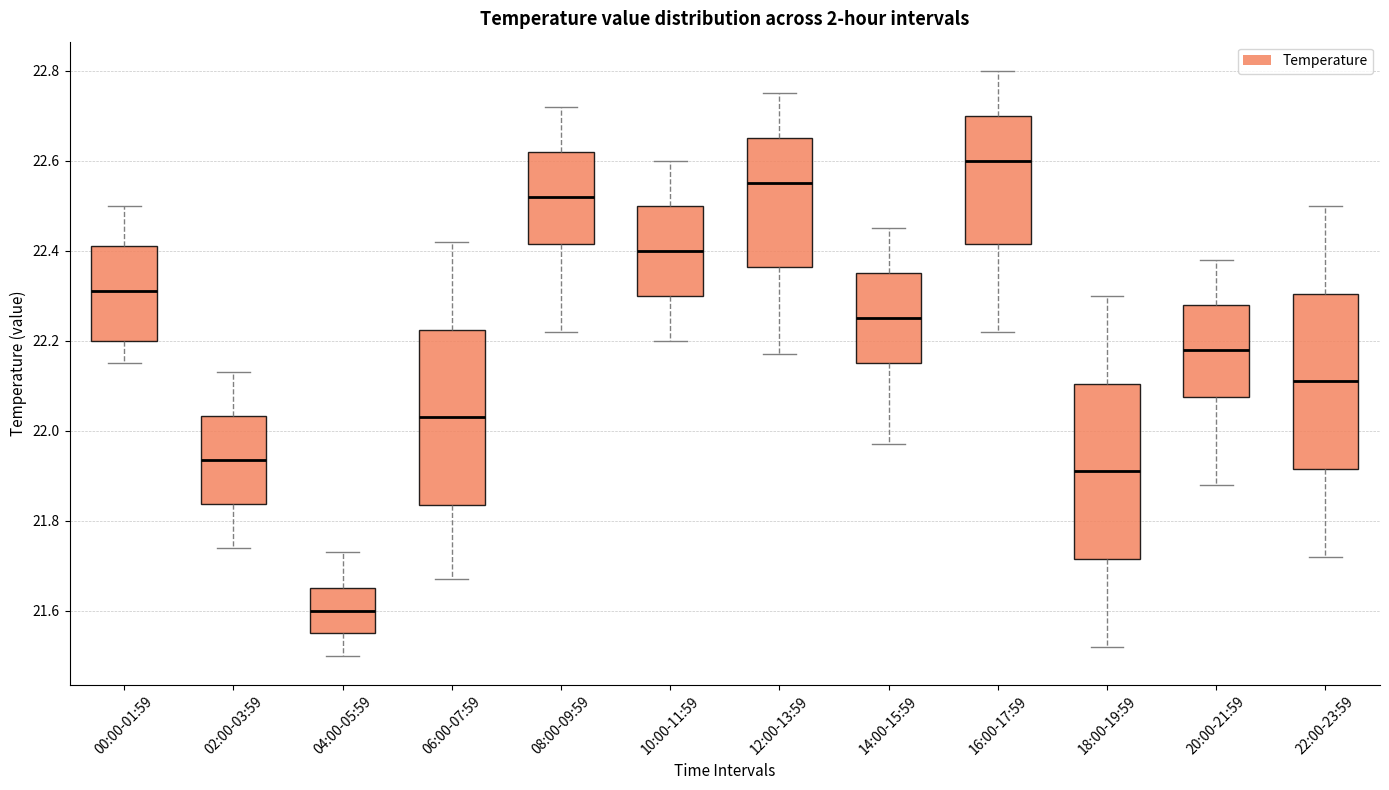

Reading left to right, read every box against the y-axis: the position of its median line, the range the box covers, and the ends of its whiskers. The values are not printed on the chart, so give them approximately, as read against the axis.

00:00-01:59: median 22.32, box 22.20 to 22.42, whiskers 22.16 to 22.50
02:00-03:59: median 21.94, box 21.84 to 22.04, whiskers 21.74 to 22.14
04:00-05:59: median 21.60, box 21.56 to 21.66, whiskers 21.50 to 21.74
06:00-07:59: median 22.04, box 21.84 to 22.22, whiskers 21.68 to 22.42
08:00-09:59: median 22.52, box 22.42 to 22.62, whiskers 22.22 to 22.72
10:00-11:59: median 22.40, box 22.30 to 22.50, whiskers 22.20 to 22.60
12:00-13:59: median 22.56, box 22.36 to 22.66, whiskers 22.18 to 22.76
14:00-15:59: median 22.26, box 22.16 to 22.36, whiskers 21.98 to 22.46
16:00-17:59: median 22.60, box 22.42 to 22.70, whiskers 22.22 to 22.80
18:00-19:59: median 21.92, box 21.72 to 22.10, whiskers 21.52 to 22.30
20:00-21:59: median 22.18, box 22.08 to 22.28, whiskers 21.88 to 22.38
22:00-23:59: median 22.12, box 21.92 to 22.30, whiskers 21.72 to 22.50